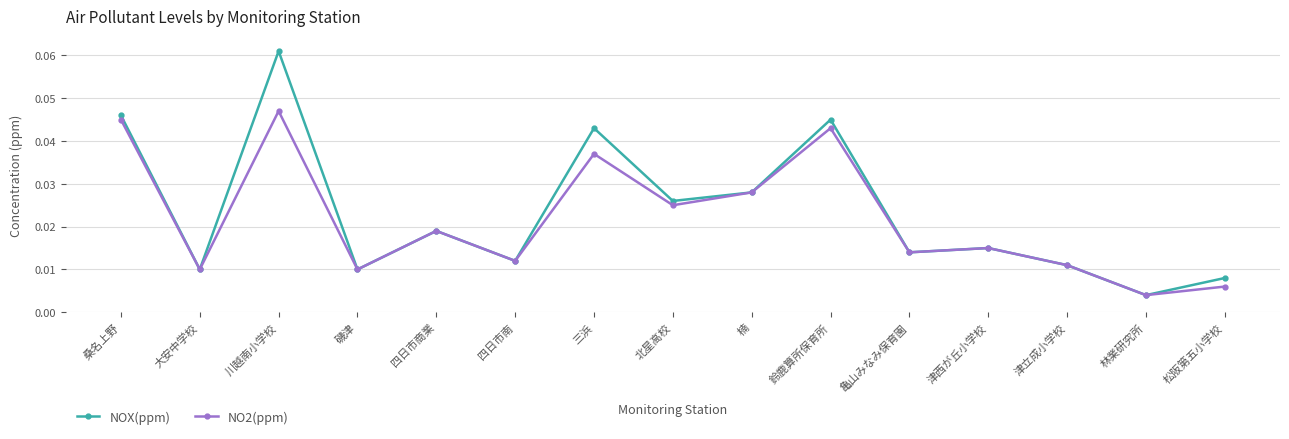

Does the chart display data point markers on the line(s)?

Yes